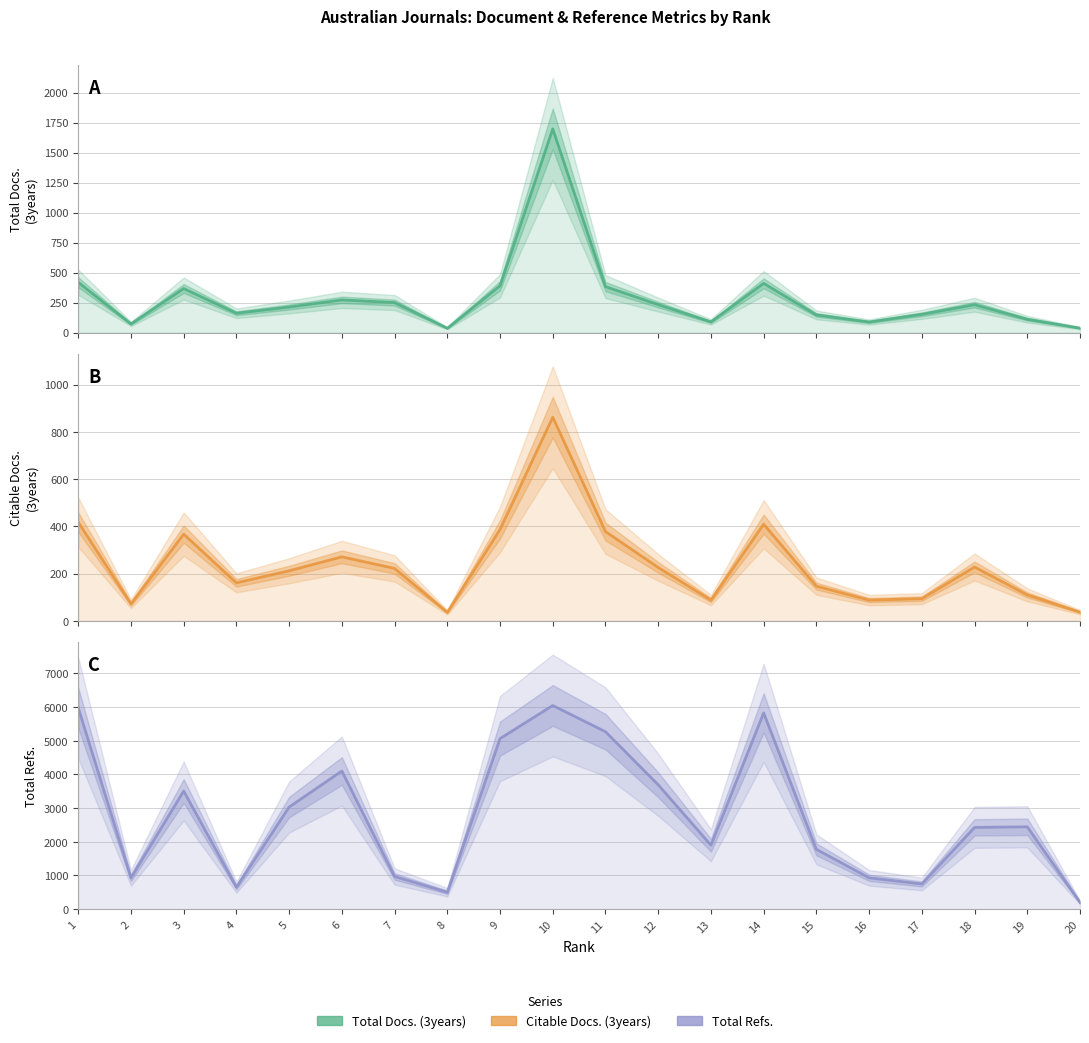

What is the value of the Total Refs. point at the 4th from the left?

652